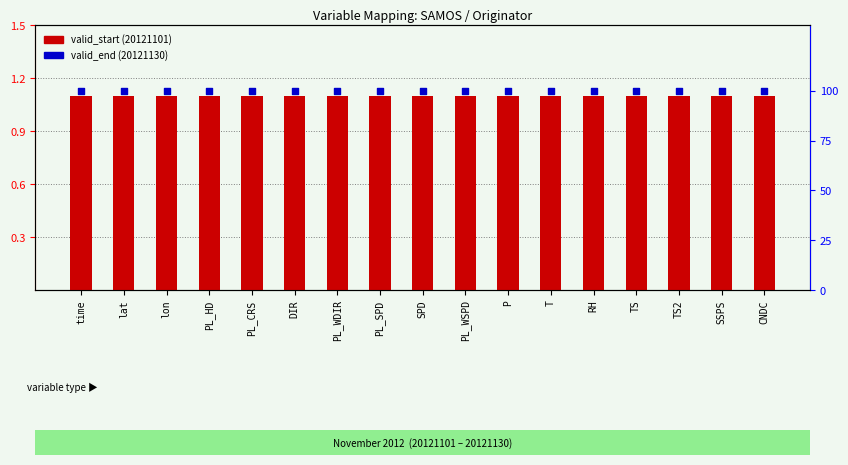

Which series has the largest Y range (max minus min)?

valid_start